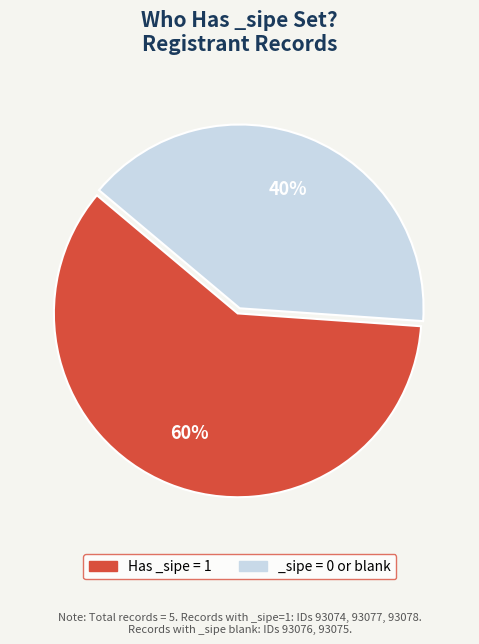

True or false: Has _sipe = 1 accounts for 60% of the total.

True